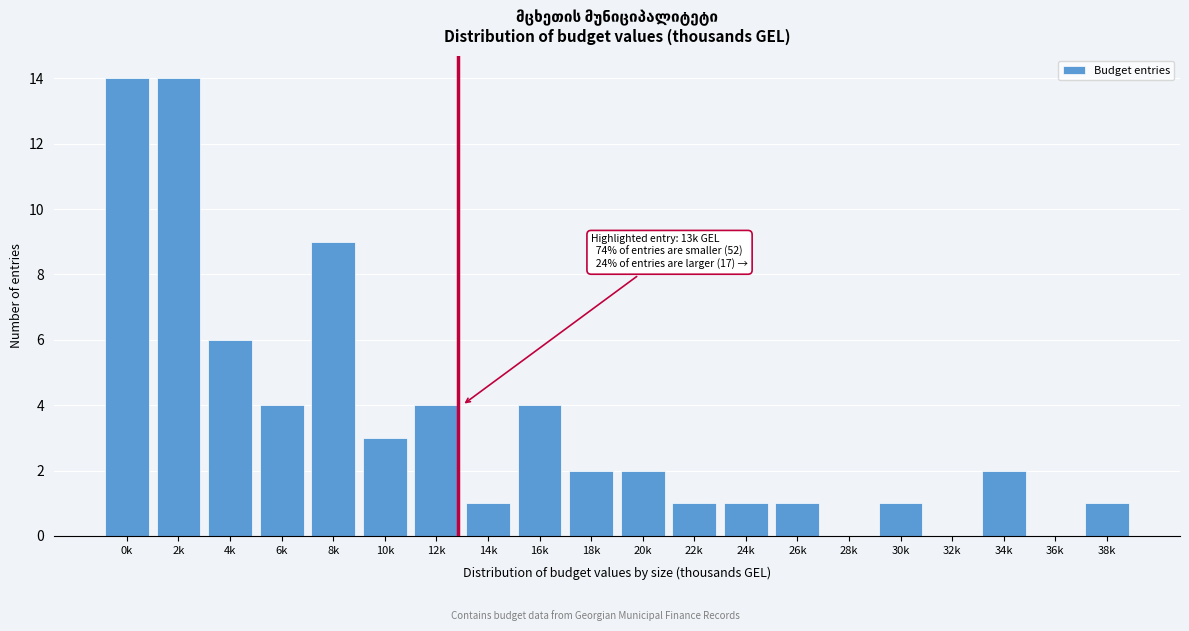

Reading left to right, transcribe all the data shown in this chart.

0k=14	2k=14	4k=6	6k=4	8k=9	10k=3	12k=4	14k=1	16k=4	18k=2	20k=2	22k=1	24k=1	26k=1	28k=0	30k=1	32k=0	34k=2	36k=0	38k=1